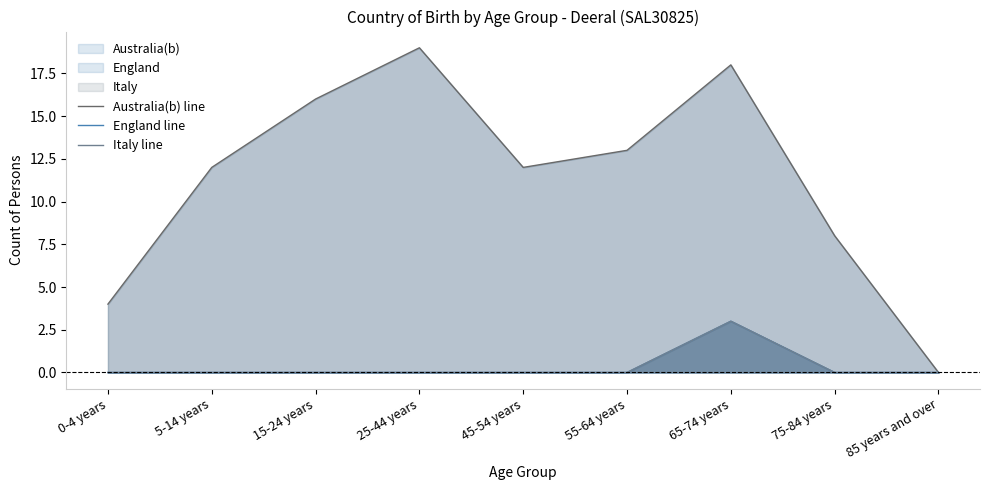

How many lines are shown in the chart?

3